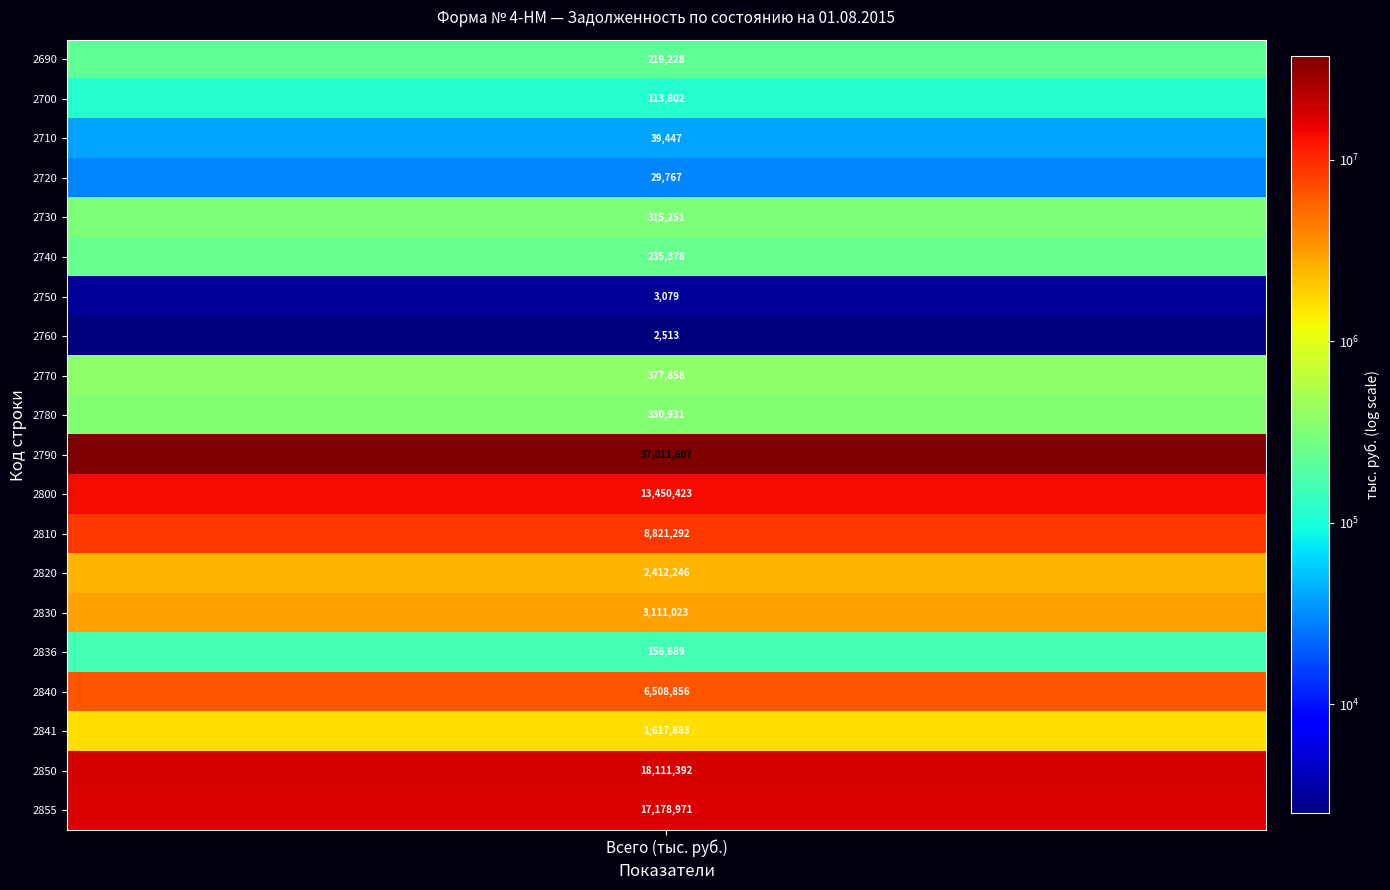

List the labels in order of value, smallest first.

2760, 2750, 2720, 2710, 2700, 2836, 2690, 2740, 2730, 2780, 2770, 2841, 2820, 2830, 2840, 2810, 2800, 2855, 2850, 2790